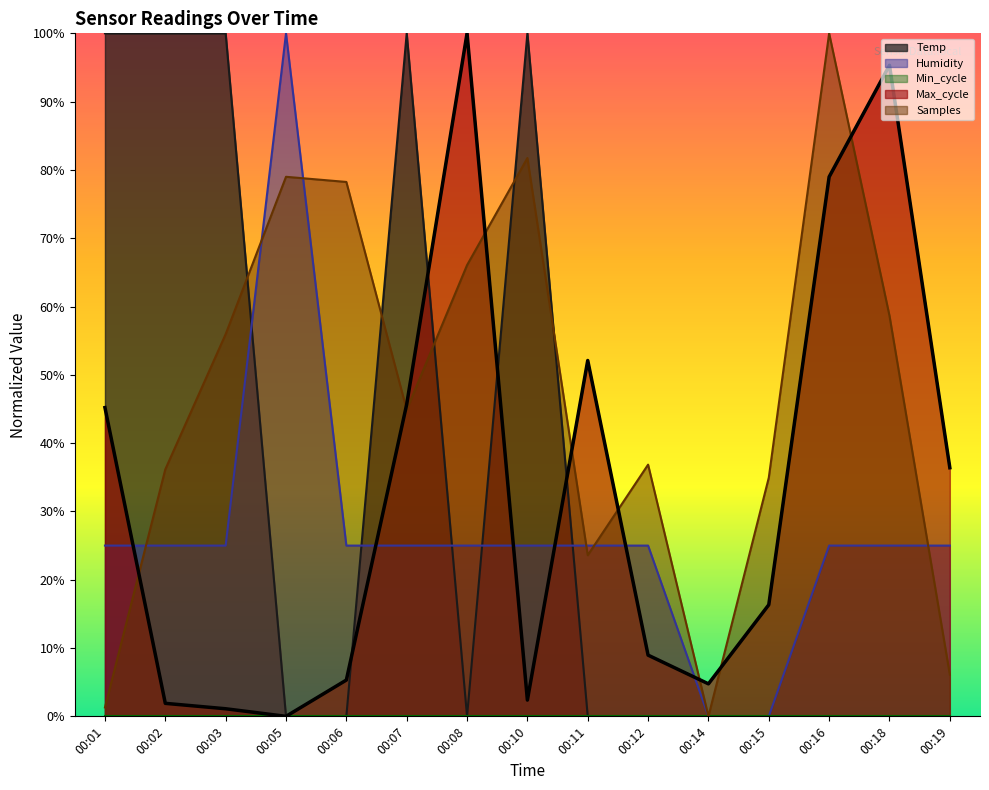

At which label is Max_cycle closest to 0?

00:05